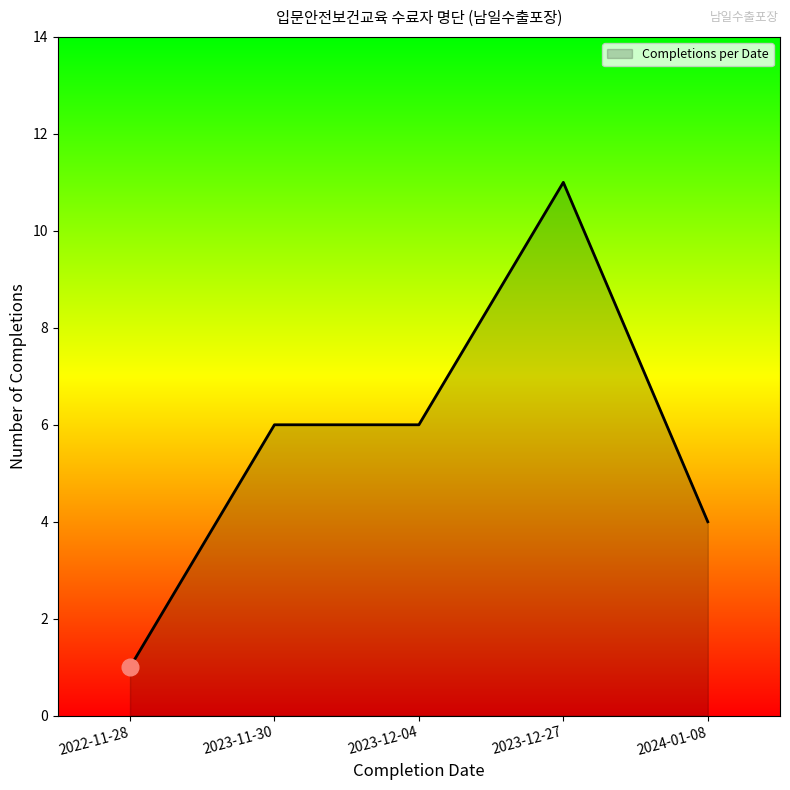

The value at 2023-12-04 is 3. True or false?

False